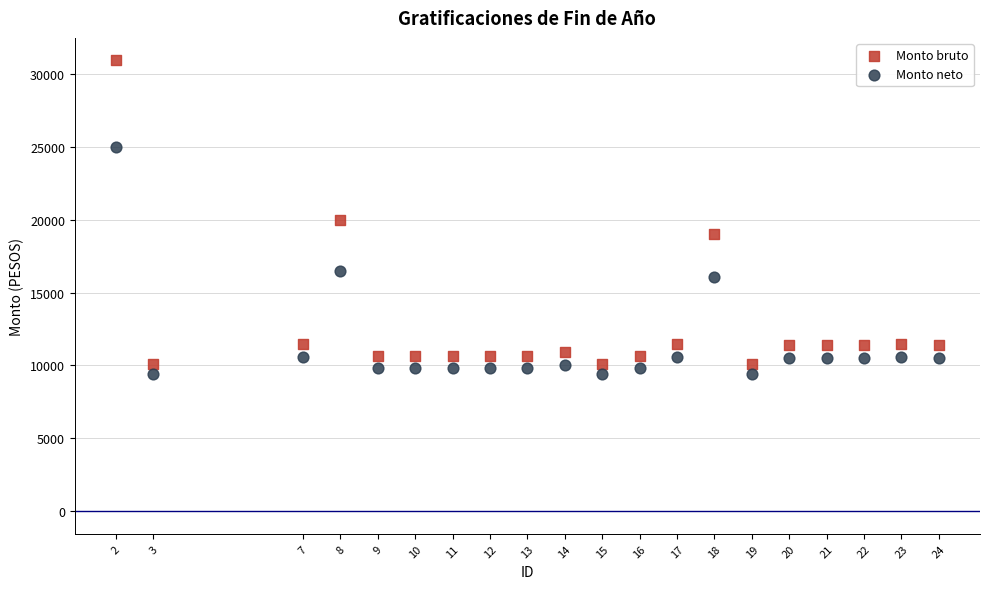

Which series contains the highest Y value?

Monto bruto